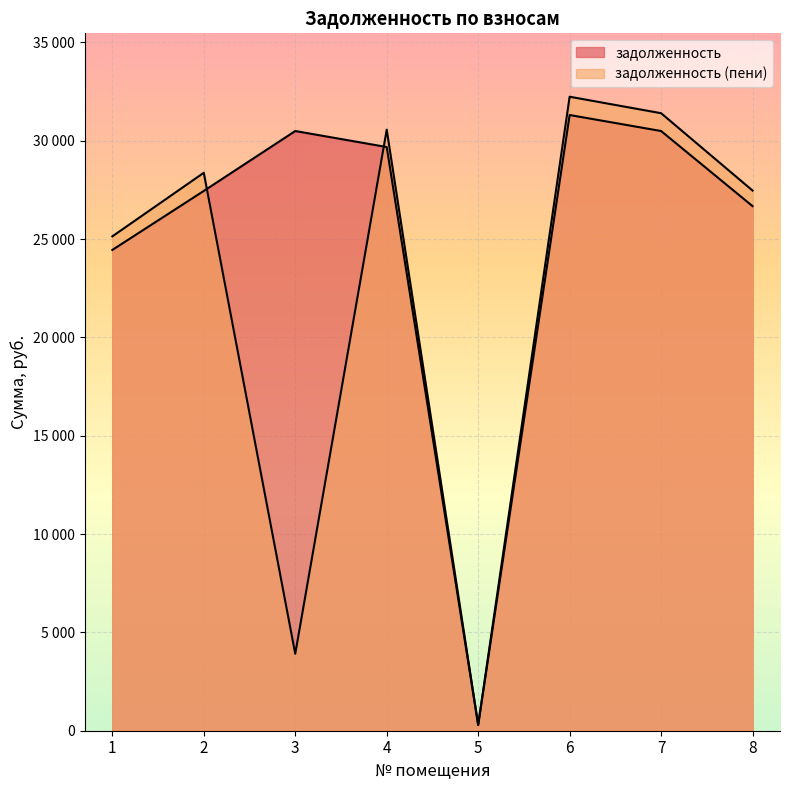

How many lines are shown in the chart?

2